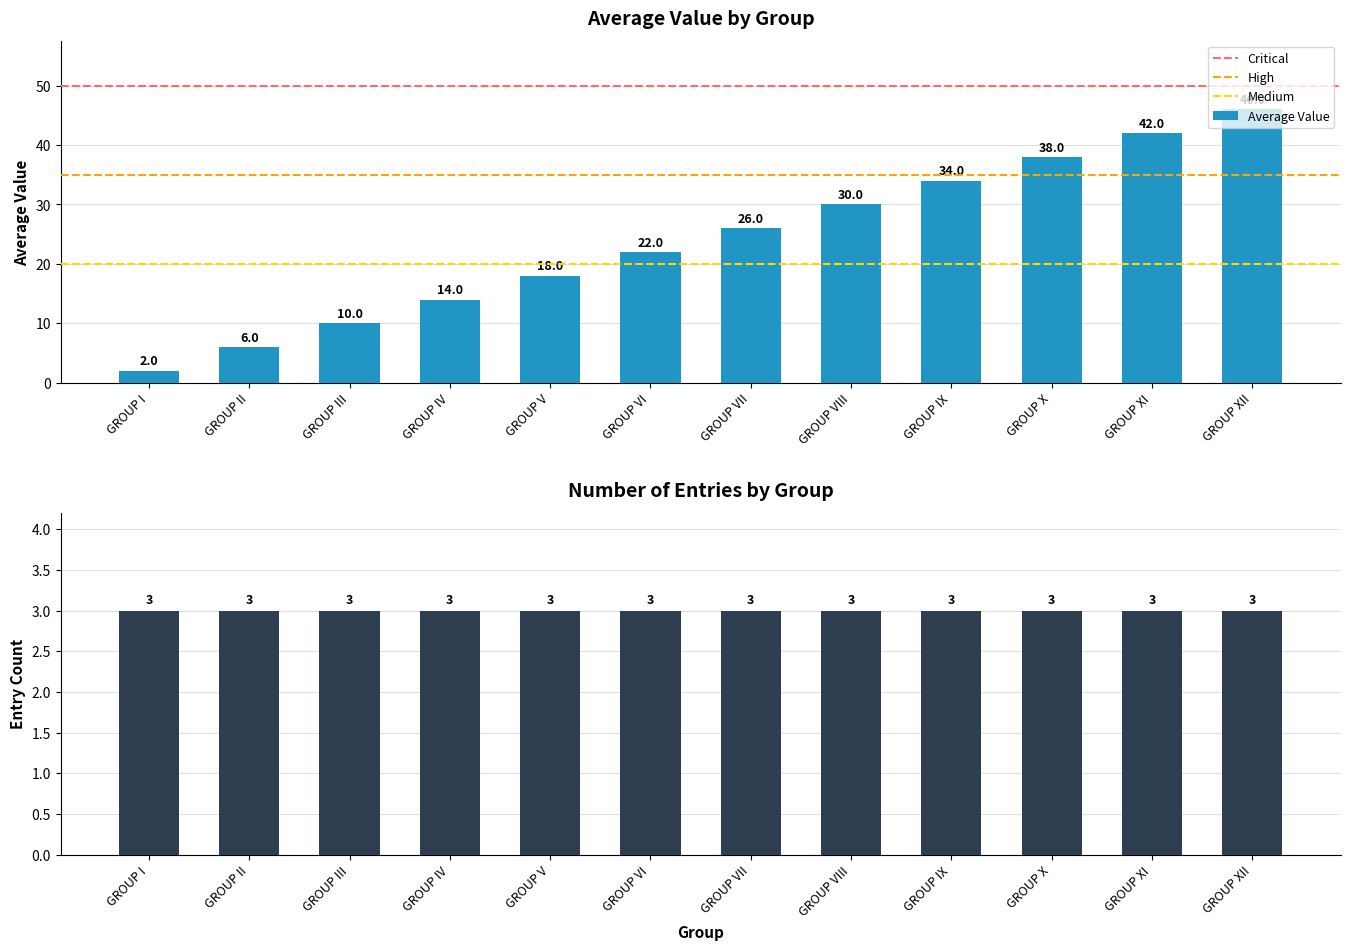

What is the sum of all Average Value values?

288